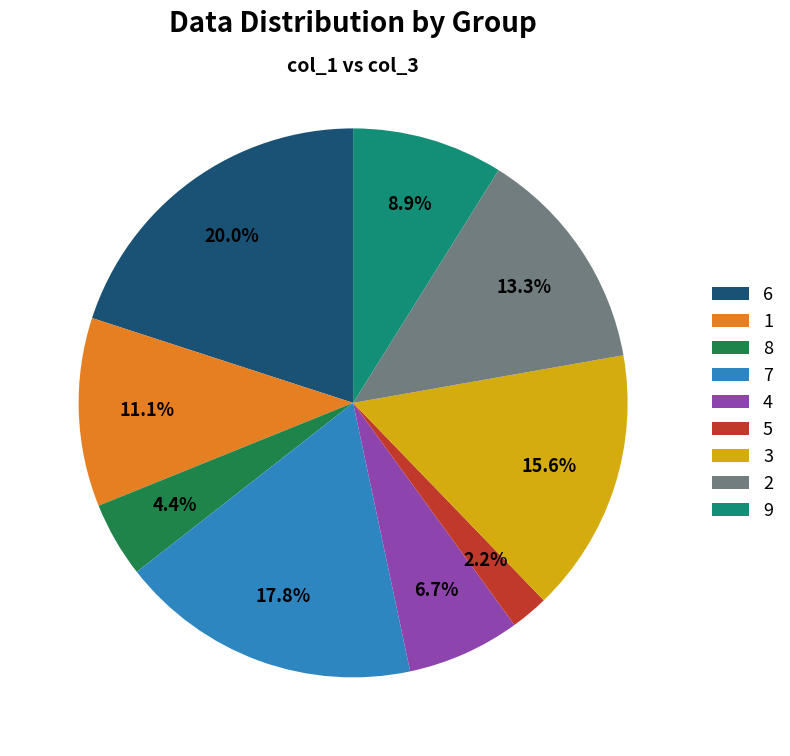

Which slice is the smallest?

5